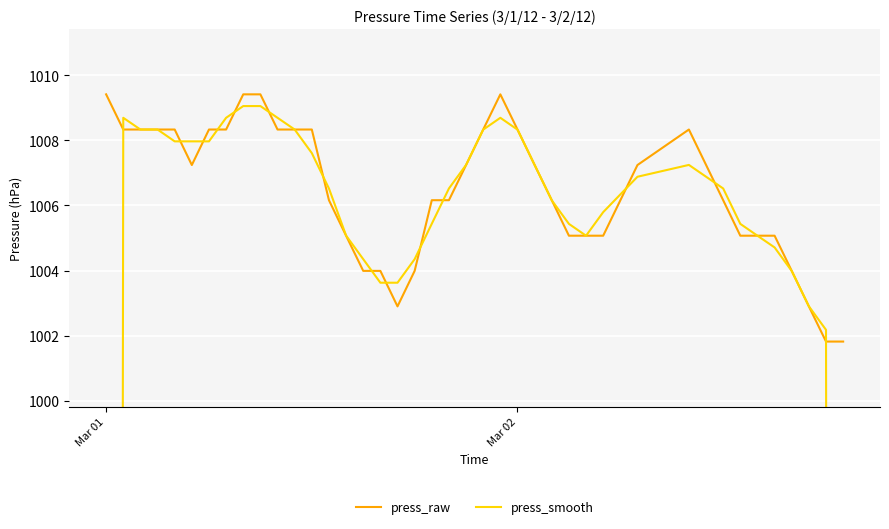

What is the lowest value of the press_raw series?

1001.8